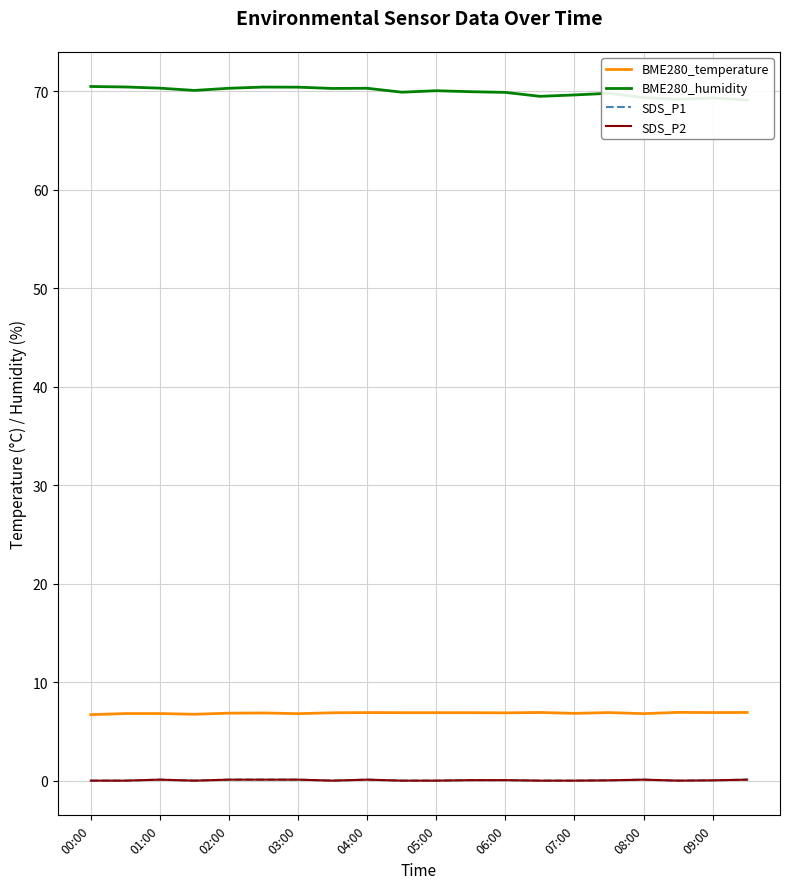

Where is the first local minimum for SDS_P2?

03:00